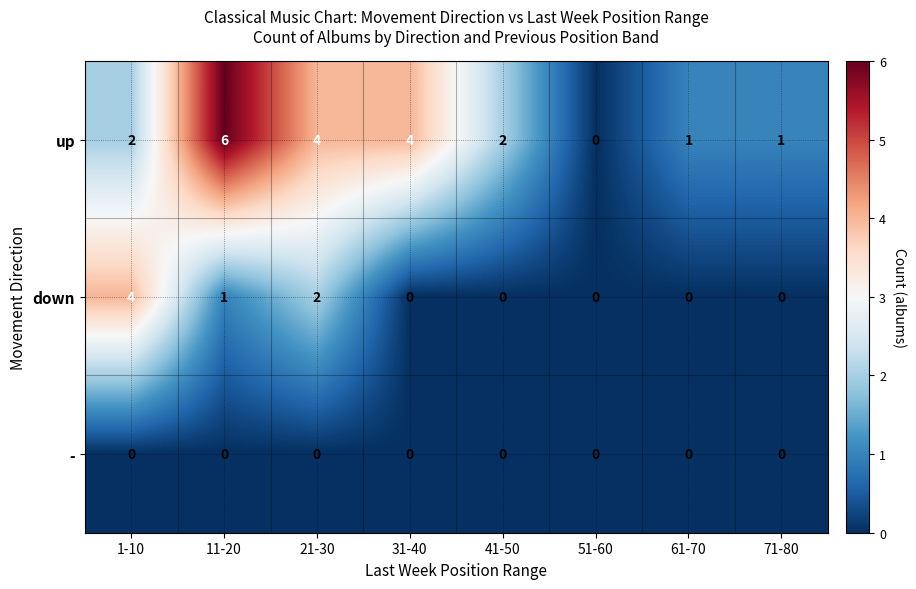

Reading left to right, extract all data points from this chart.

up: 1-10=2	11-20=6	21-30=4	31-40=4	41-50=2	51-60=0	61-70=1	71-80=1
down: 1-10=4	11-20=1	21-30=2	31-40=0	41-50=0	51-60=0	61-70=0	71-80=0
-: 1-10=0	11-20=0	21-30=0	31-40=0	41-50=0	51-60=0	61-70=0	71-80=0